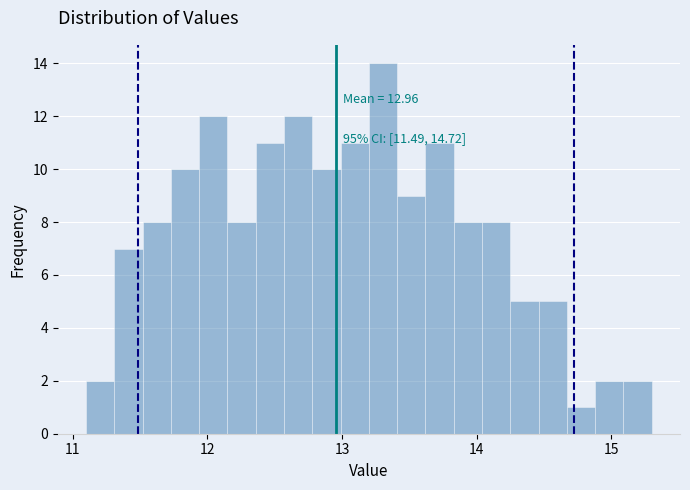

Around what value on the x-axis is the tallest bar? Give the approximate position of its centre, as read against the axis.

13.3